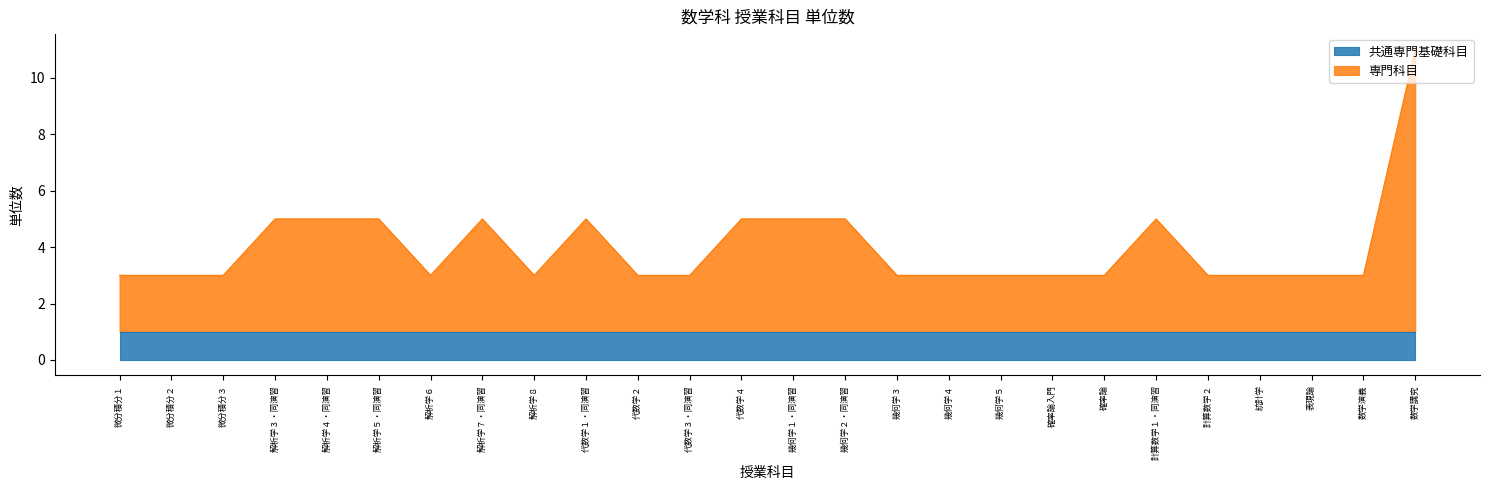

How many values exceed 3?

10